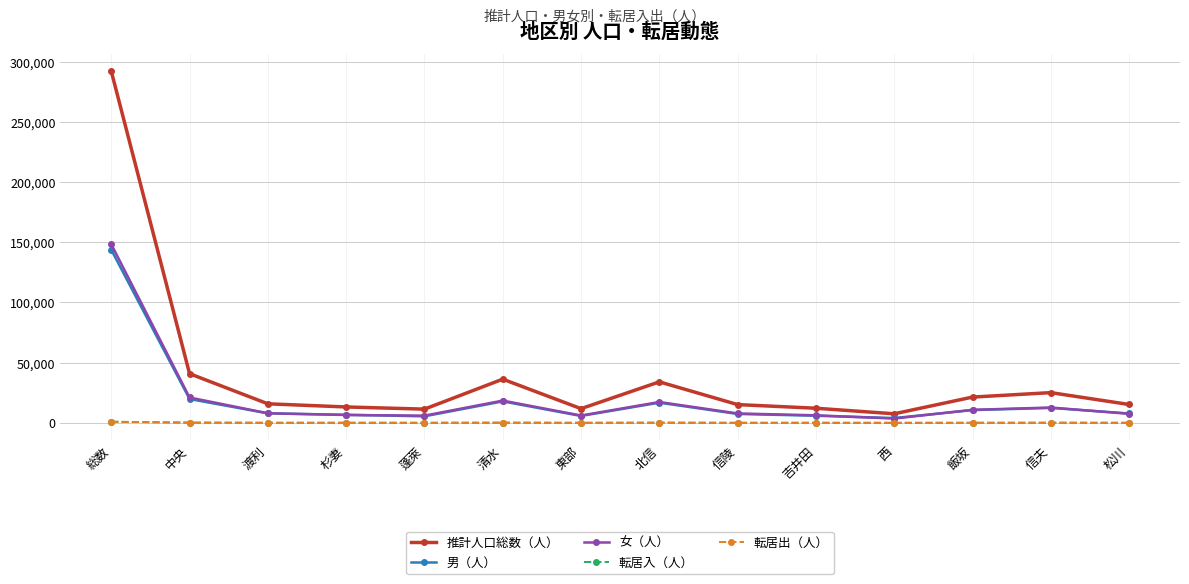

What is the difference between the maximum and minimum values in the 推計人口総数（人） series?

284611